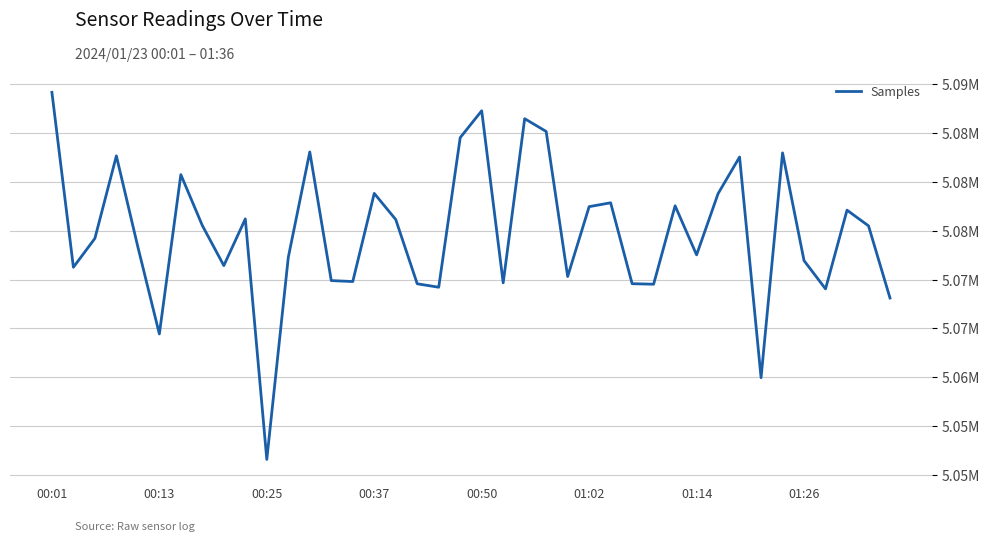

What is the difference between the maximum and minimum values?

37622